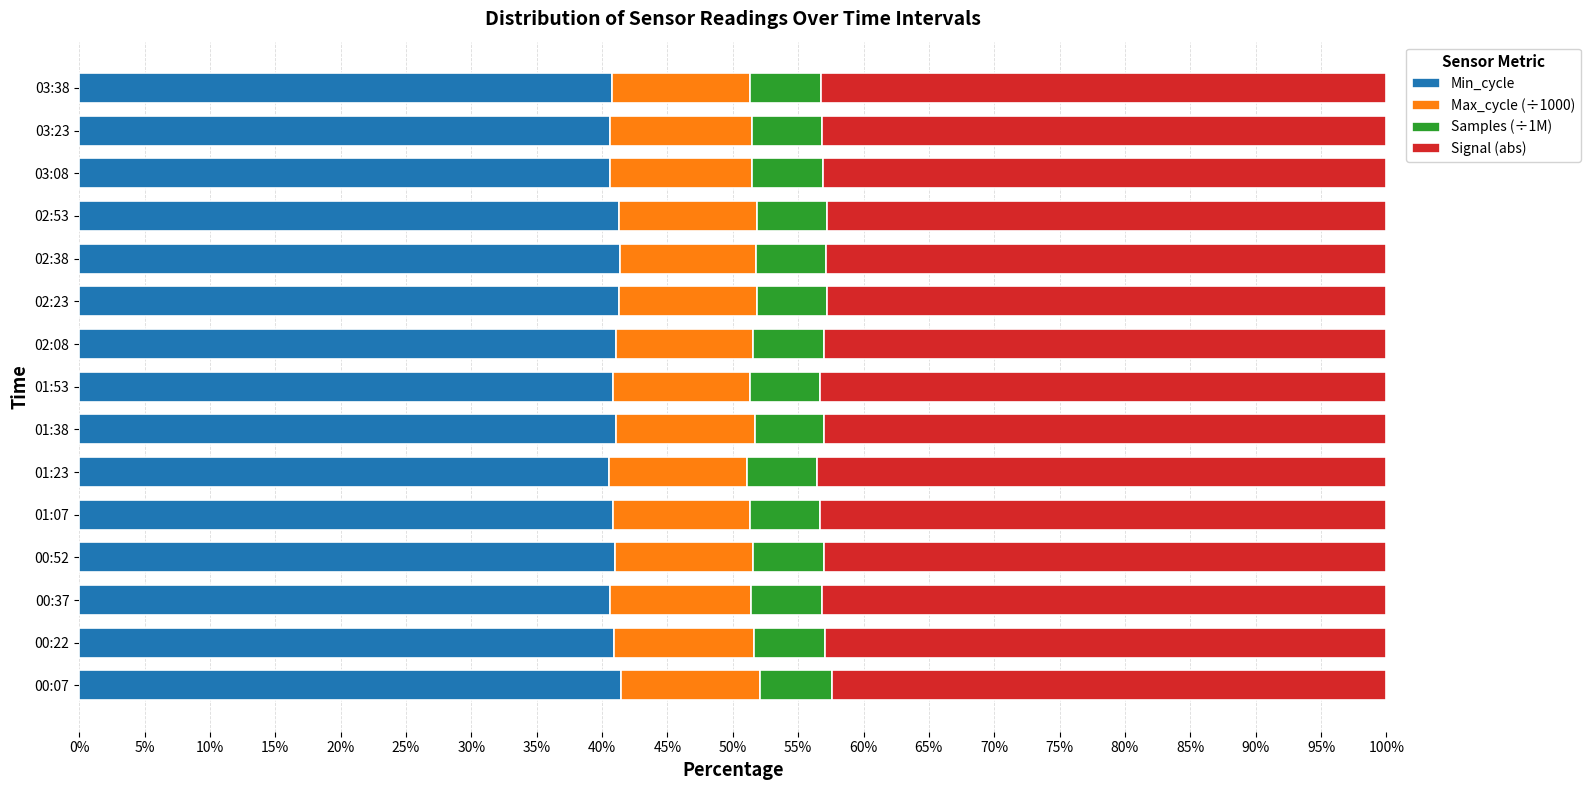

What is the sum of all Min_cycle values?

614.3